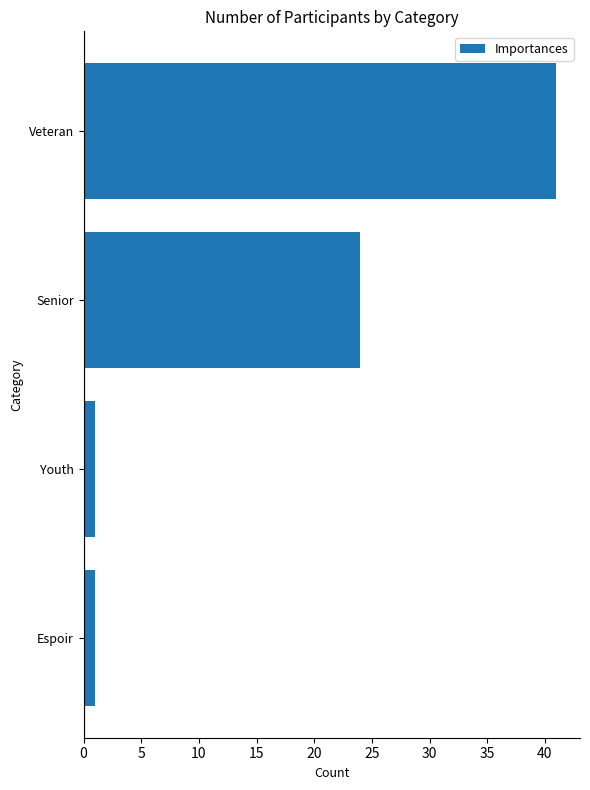

How many data points are less than 24?

2